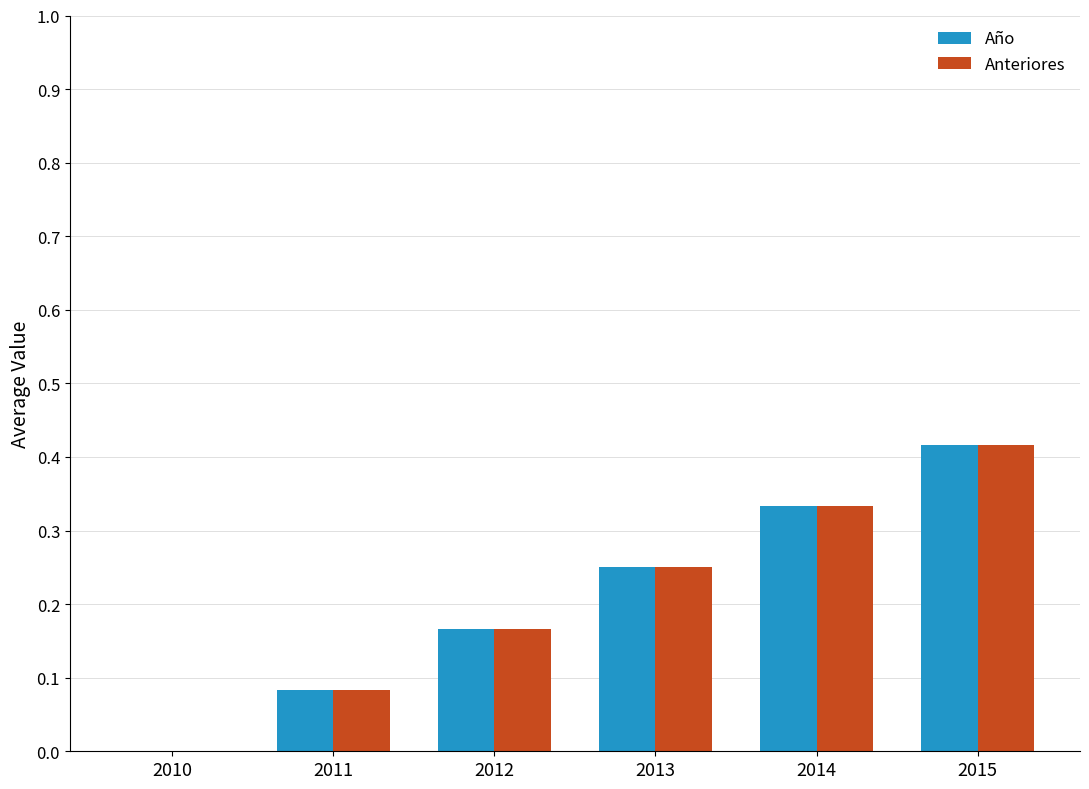

At which category is the sum across all series the highest?

2015